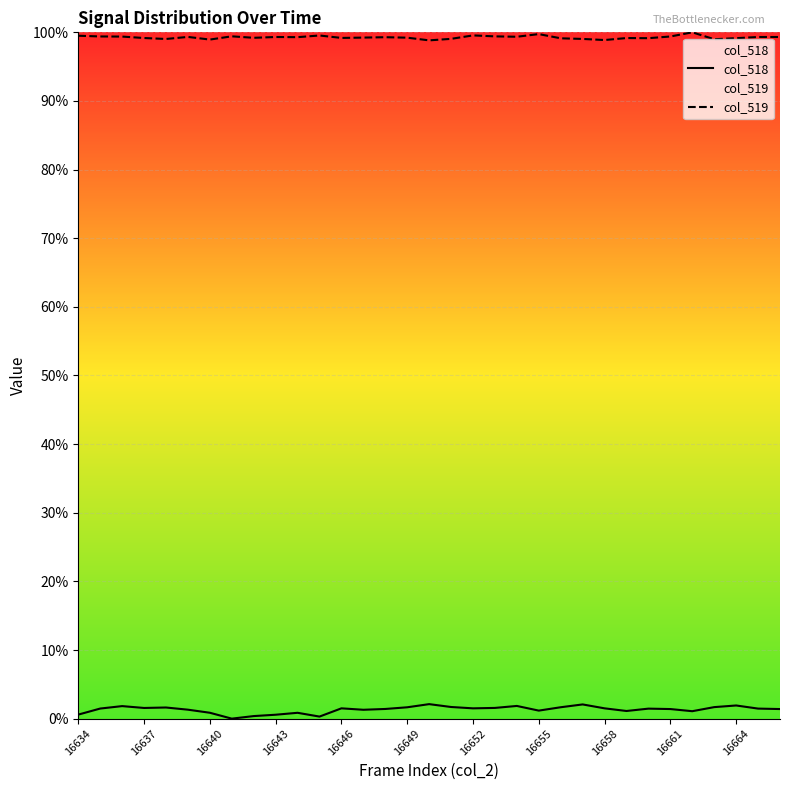

How many values in the col_518 series are below 1?

7